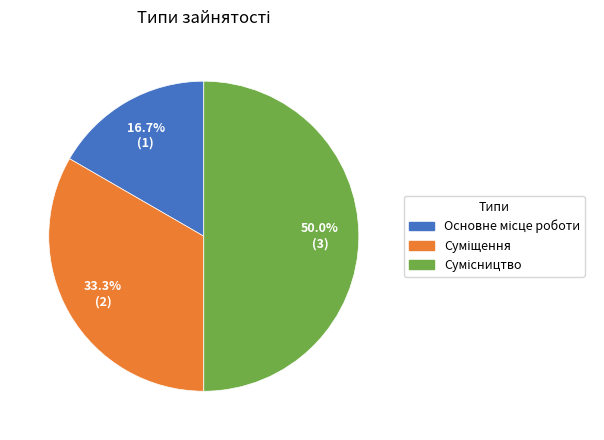

Which category has the biggest portion of the pie?

Сумісництво